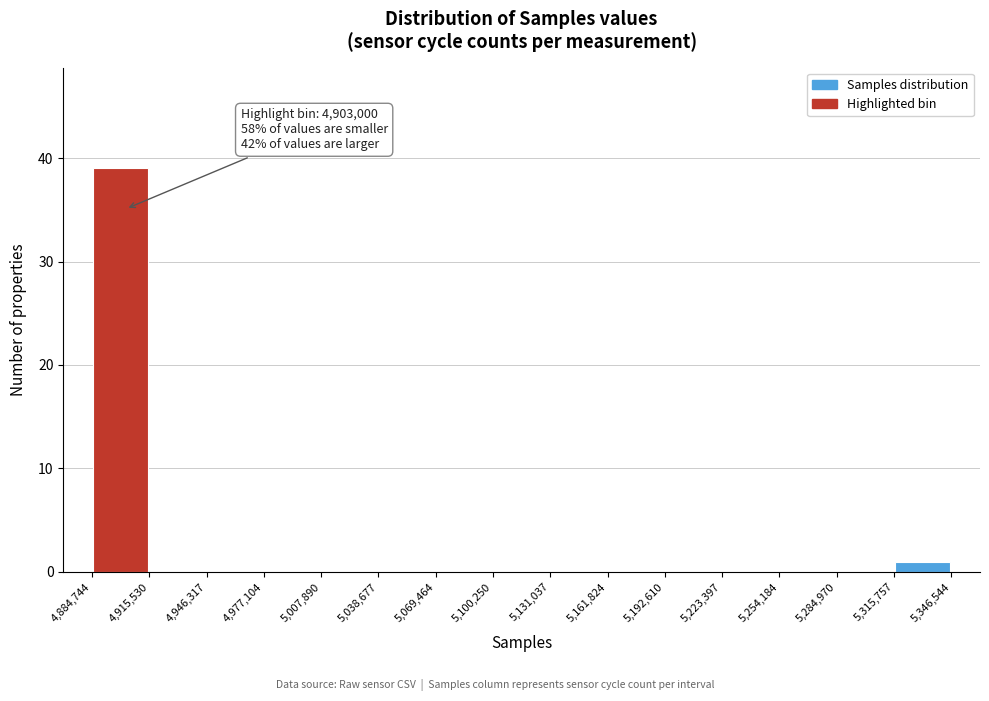

Over which range of the x-axis is the bar tallest?

4,884,744 to 4,915,530